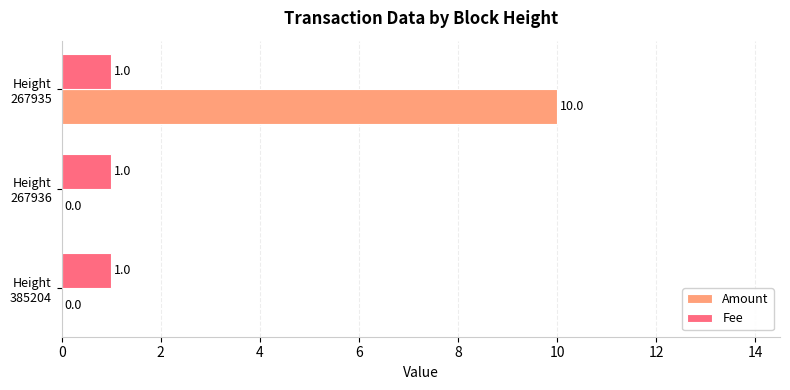

What is the maximum value for Amount?

10